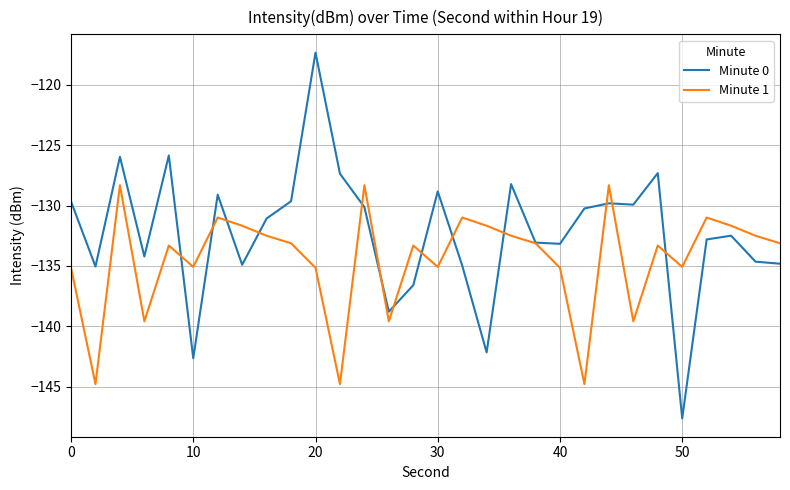

List the series in order of their overall mean, highest first.

Minute 0, Minute 1